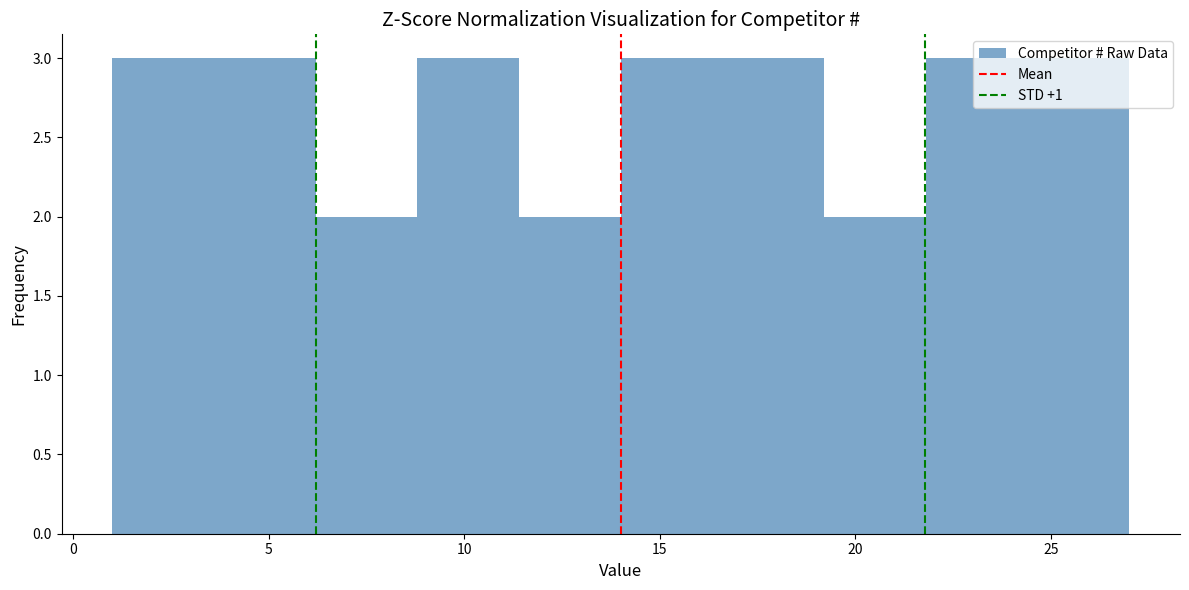

Reading left to right, list every bar in this chart as the range it spans on the x-axis followed by its height. Neither the bar edges nor the heights are printed on the chart, so give them approximately, as read against the axes.

1.0 to 3.6: 3
3.6 to 6.2: 3
6.2 to 8.8: 2
8.8 to 11.4: 3
11.4 to 14.0: 2
14.0 to 16.6: 3
16.6 to 19.2: 3
19.2 to 21.8: 2
21.8 to 24.4: 3
24.4 to 27.0: 3